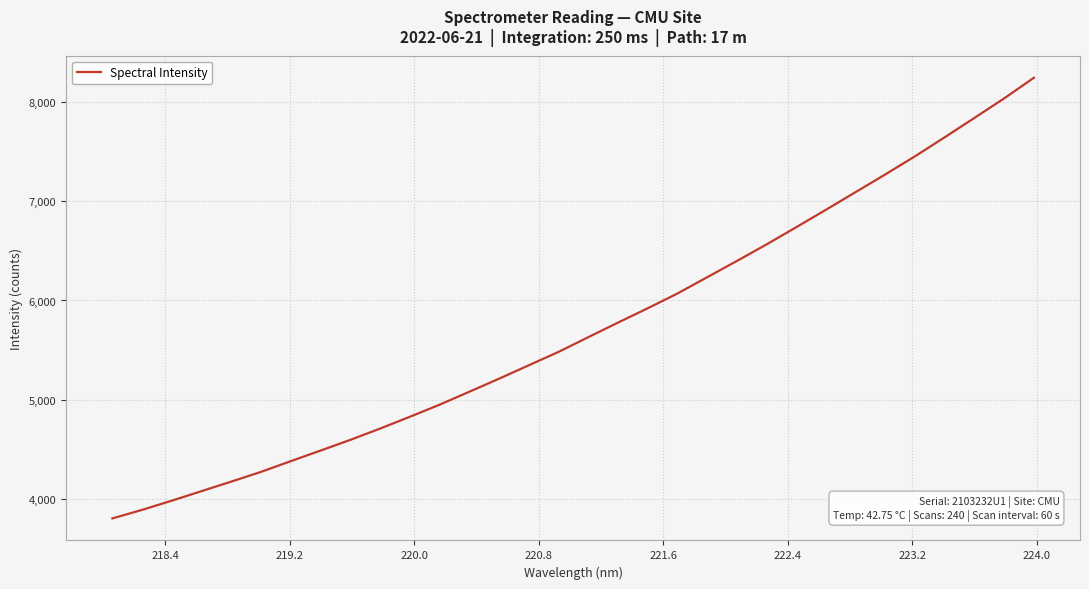

What is the minimum value shown in the chart?

3803.2